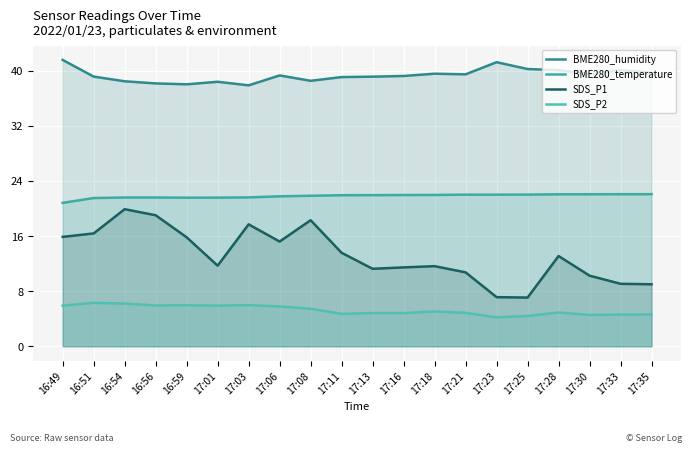

True or false: BME280_temperature and SDS_P1 cross at least once.

False